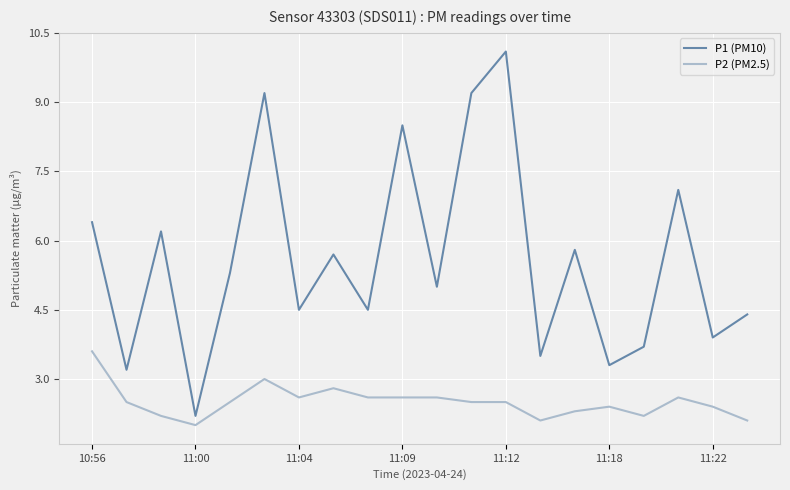

How many distinct data groups are displayed?

2